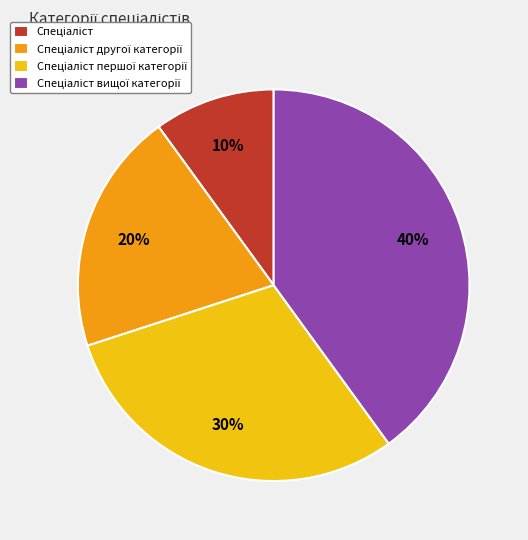

To the nearest percent, what is the difference between the largest and smallest slice percentages?

30%